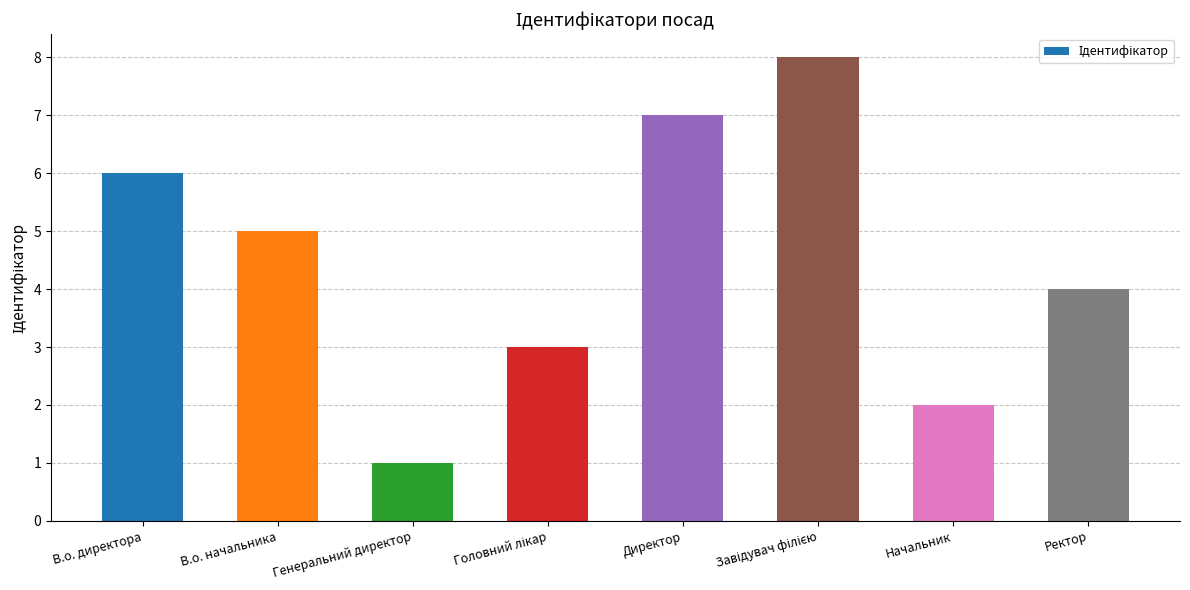

How many bars are there in total?

8